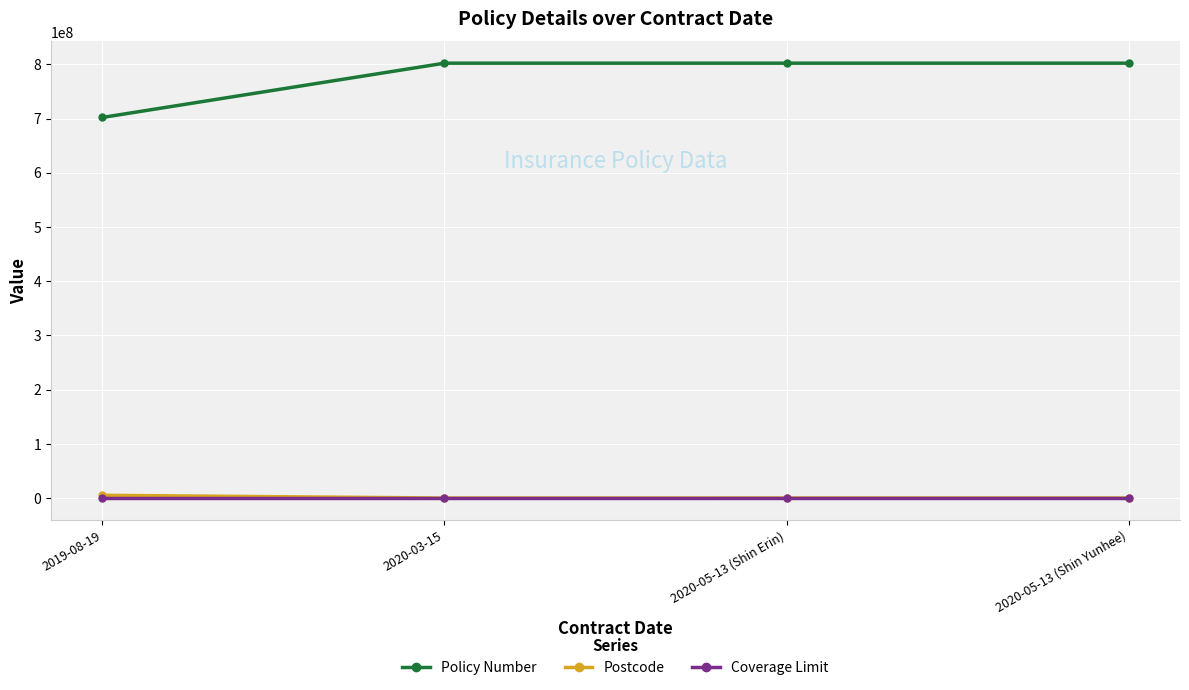

Between 2019-08-19 and 2020-05-13 (Shin Erin), which series saw the biggest shift?

Policy Number